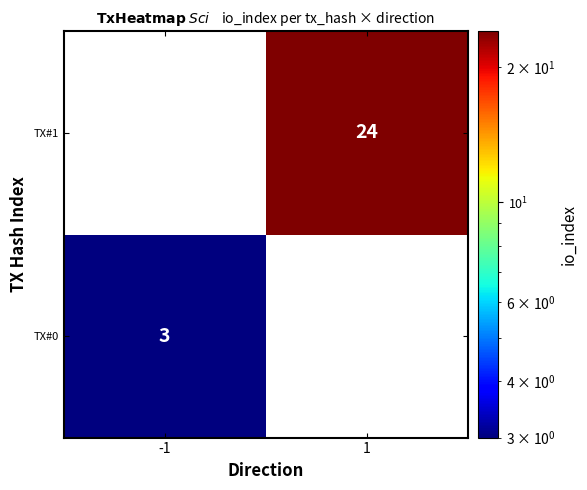

True or false: TX#0 has a value of 5 at -1.

False